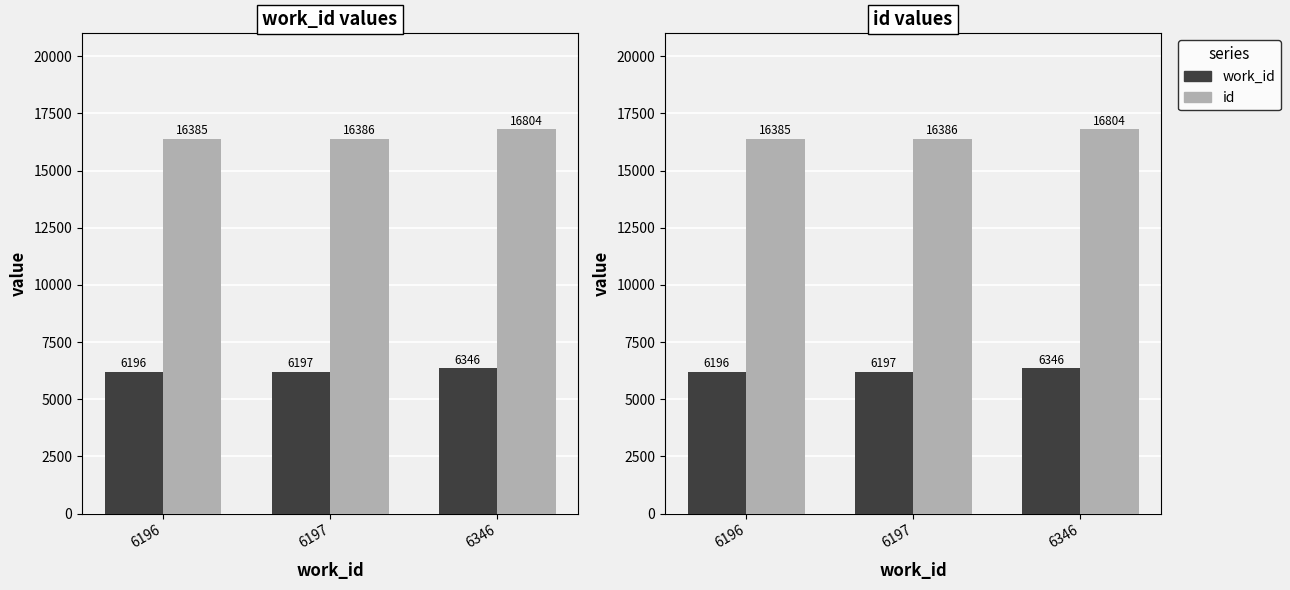

What is the difference between the maximum and minimum values in the id series?

419